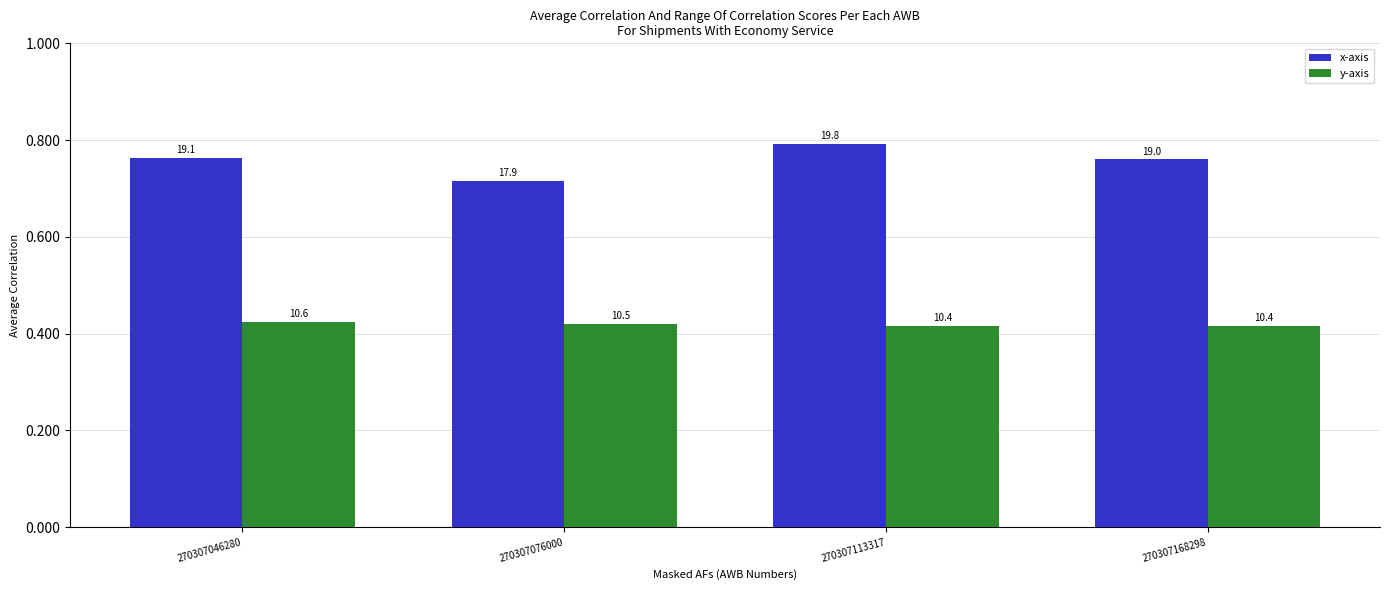

Does the chart contain any negative values?

No